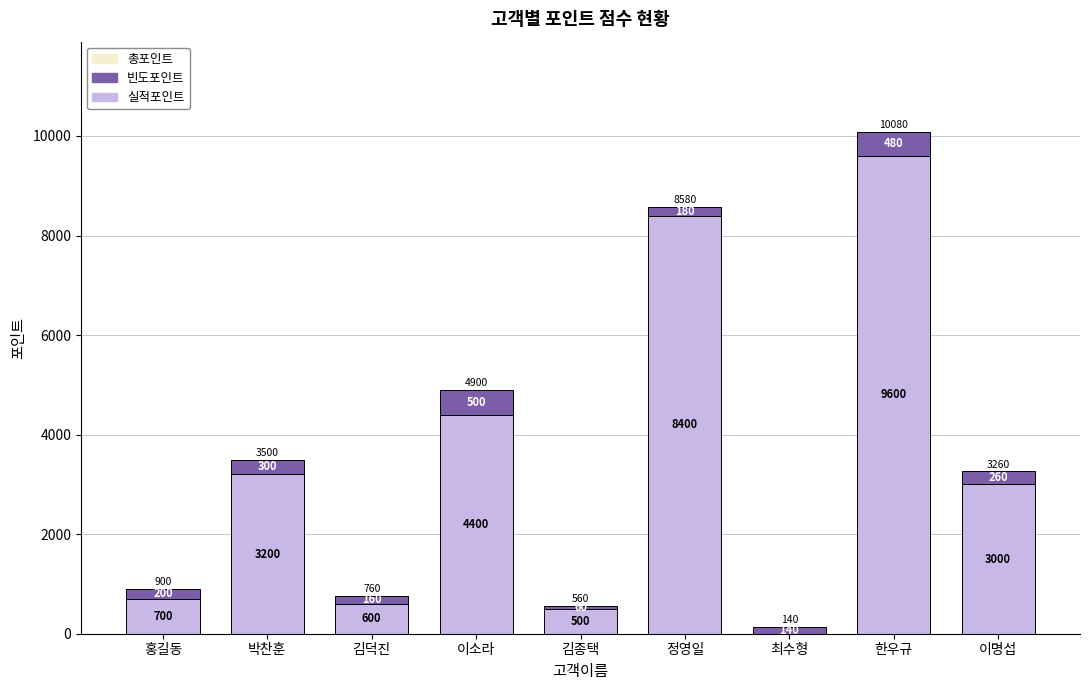

How many series are shown in this chart?

2